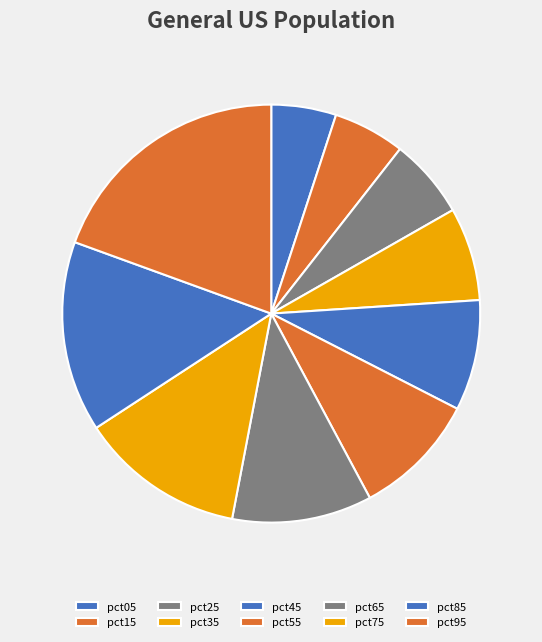

Is the sum of pct45 and pct65 greater than half?

No